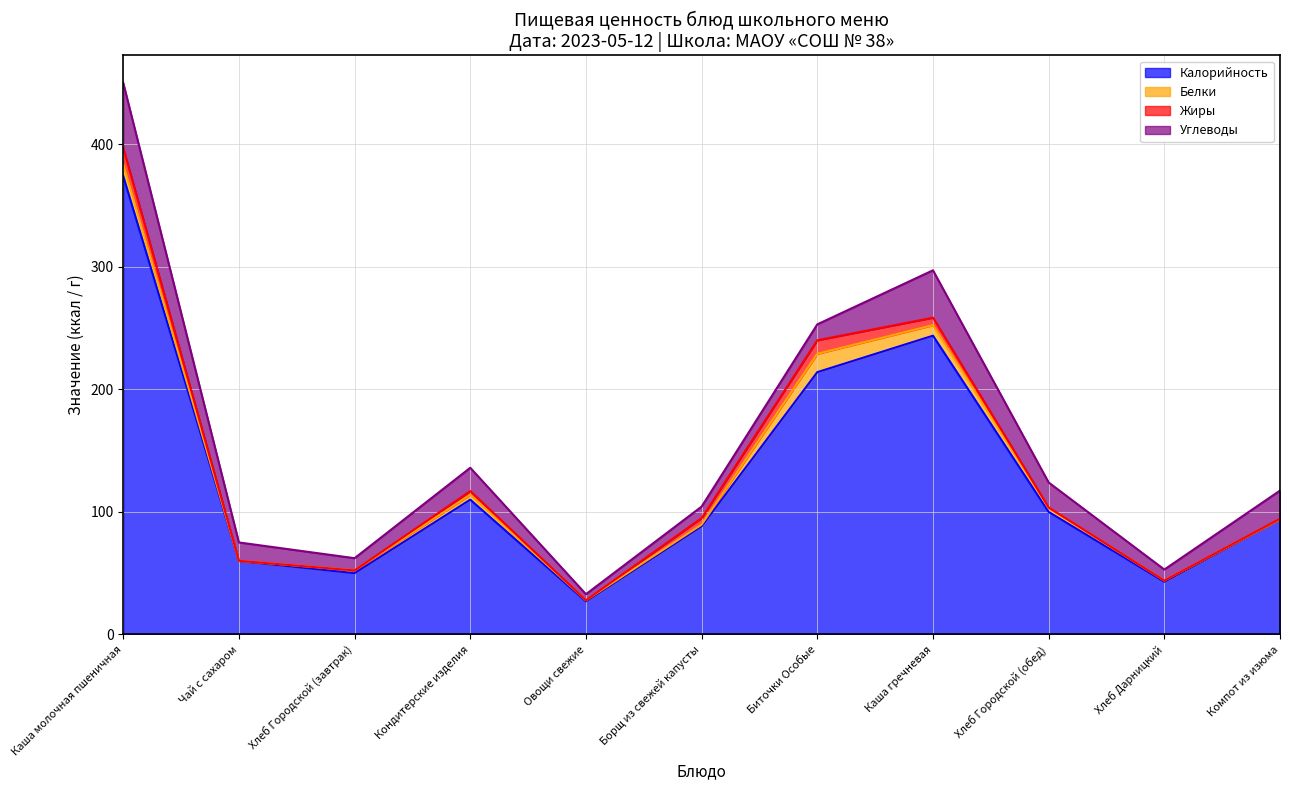

Which series has the largest total across all categories?

Калорийность